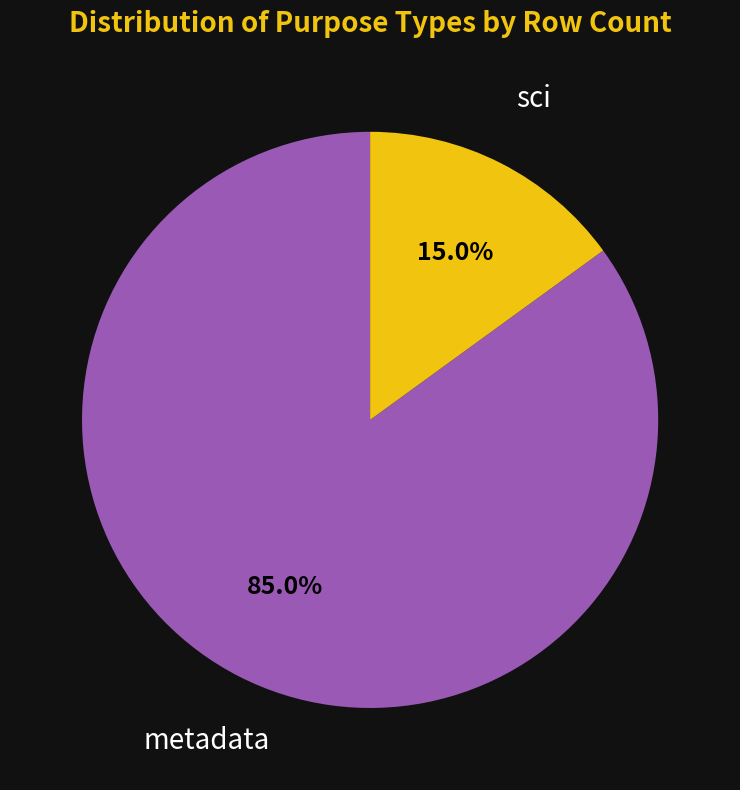

Does any single category account for the majority?

Yes